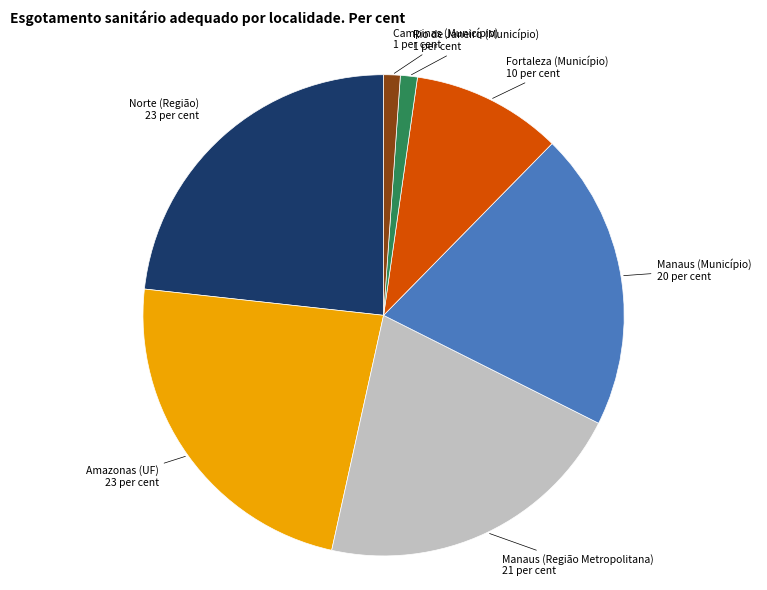

True or false: Campinas (Município) accounts for 11% of the total.

False